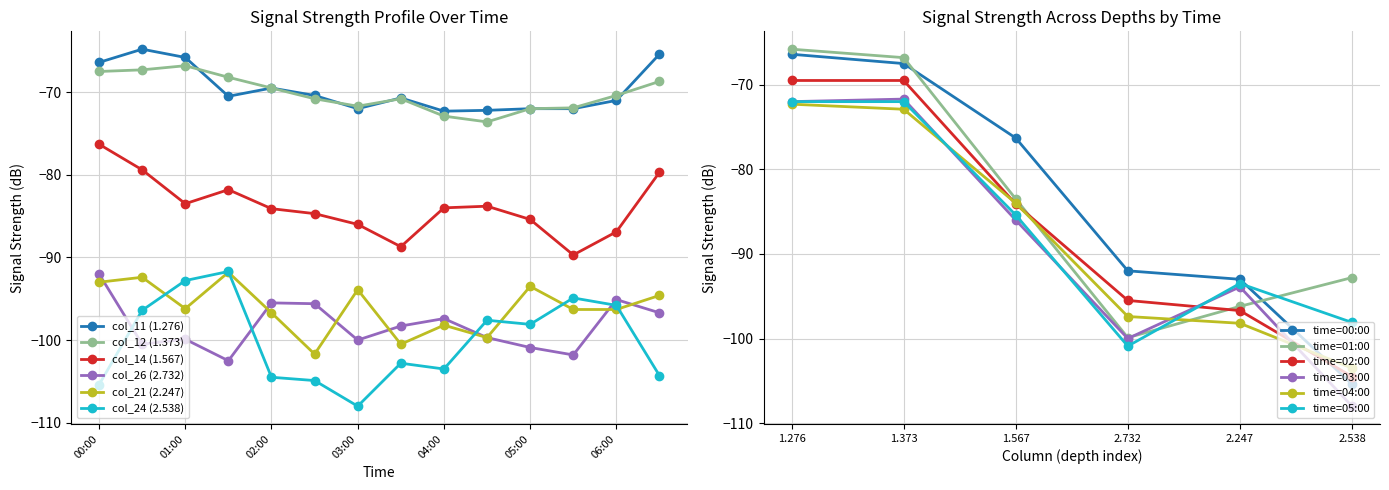

Which series ends up on top after the final intersection of col_24 (2.538) and col_26 (2.732)?

col_26 (2.732)